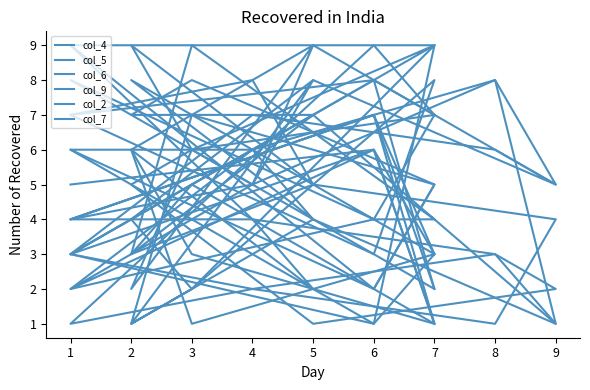

Does the chart display data point markers on the line(s)?

No